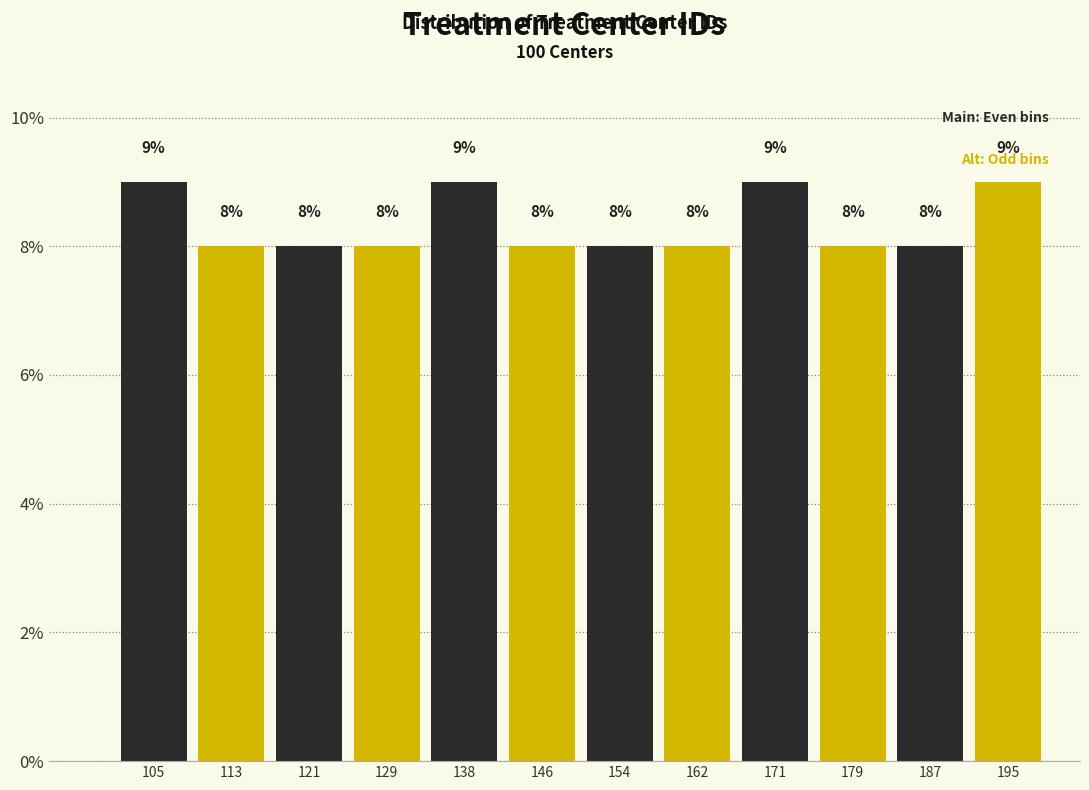

What is the height of the bar covering 175 to 184 on the x-axis? The bar edges are not printed on the chart, so give them approximately, as read against the axis.

8